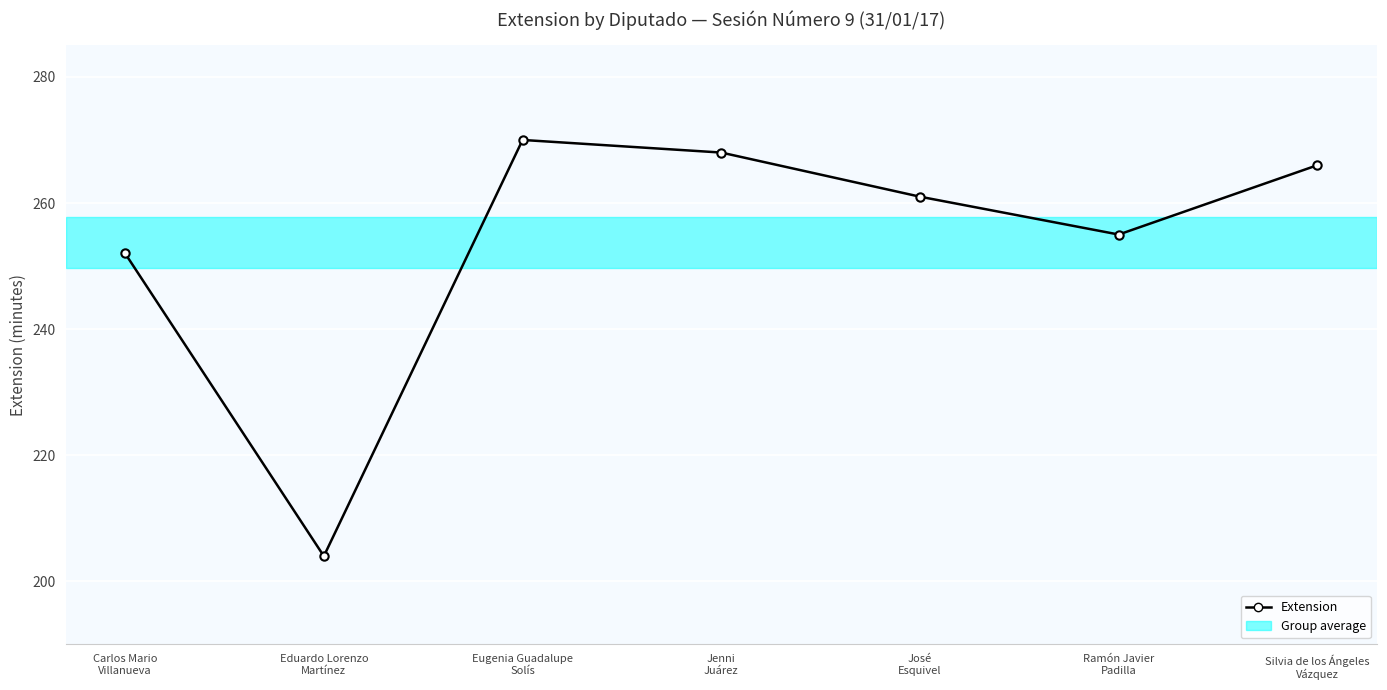

Between José
Esquivel and Jenni
Juárez, which is larger?

Jenni
Juárez